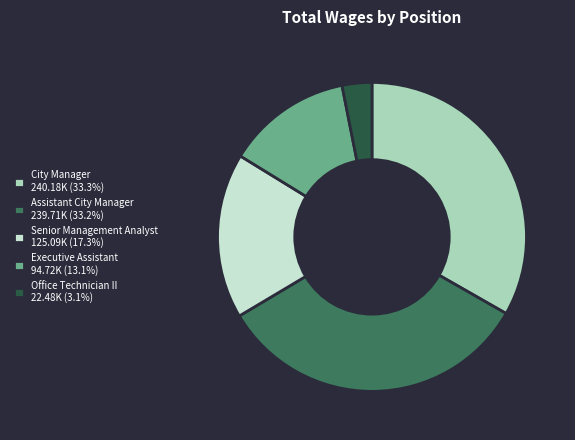

Is Executive Assistant 94.72K (13.1%) the majority of the pie?

No